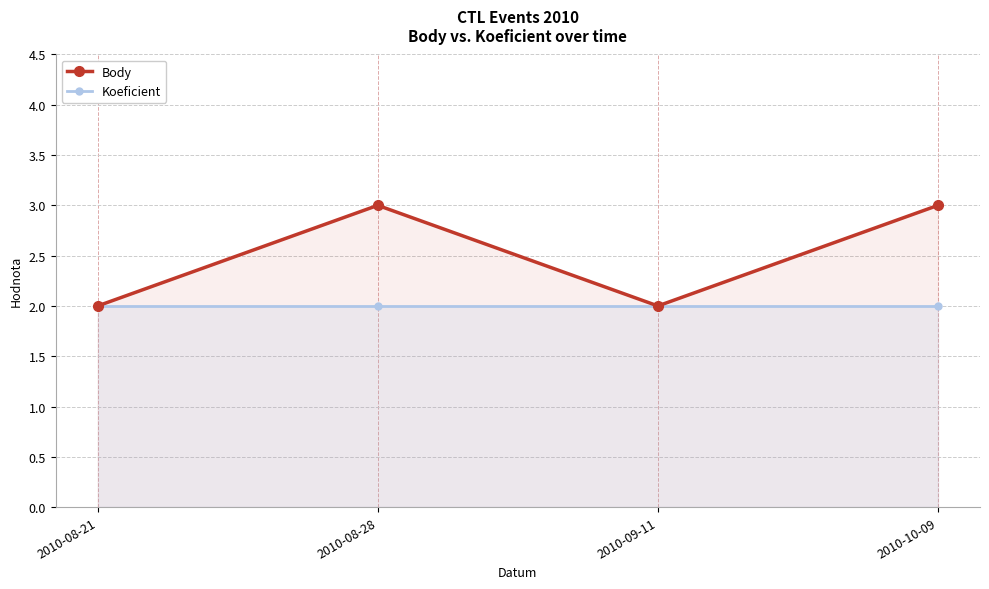

True or false: Koeficient and Body cross at least once.

False